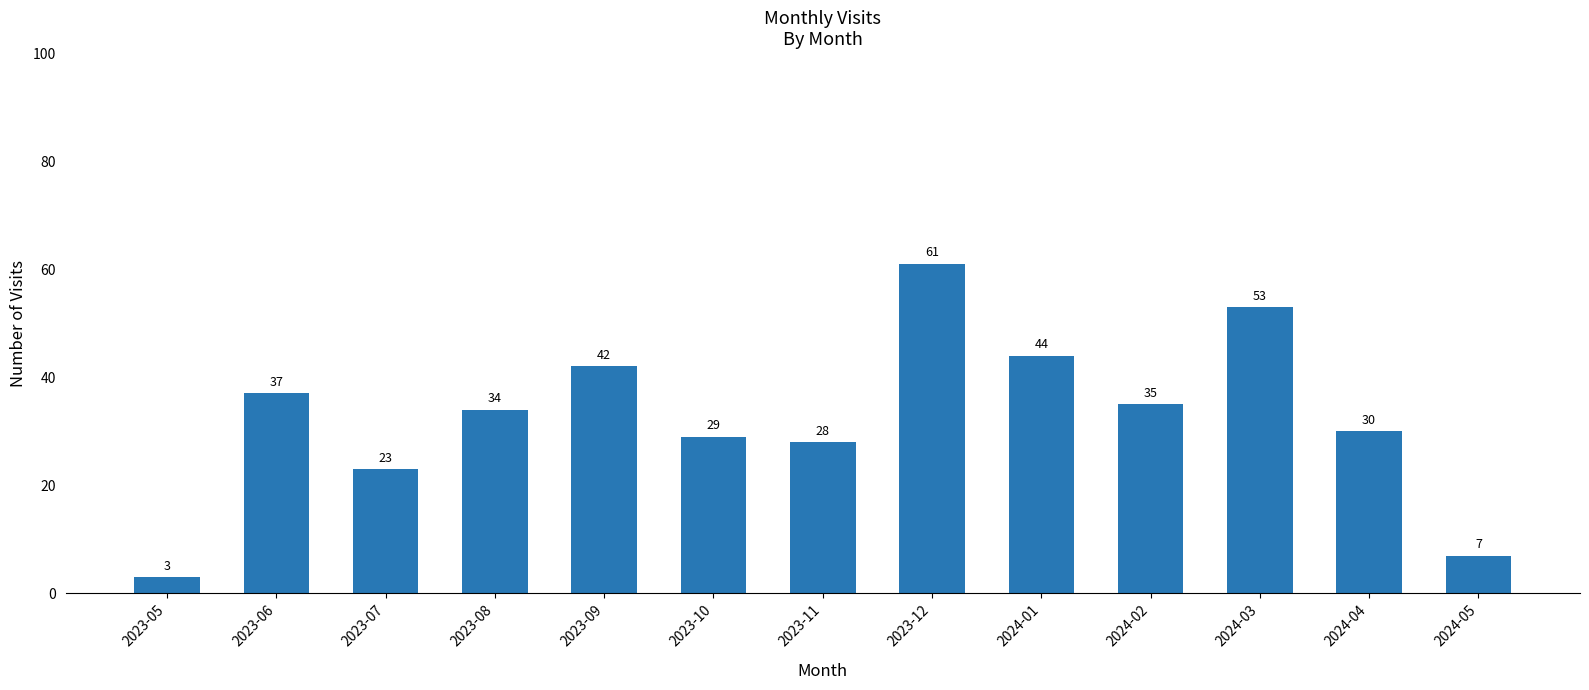

What is the difference between the maximum and minimum values?

58